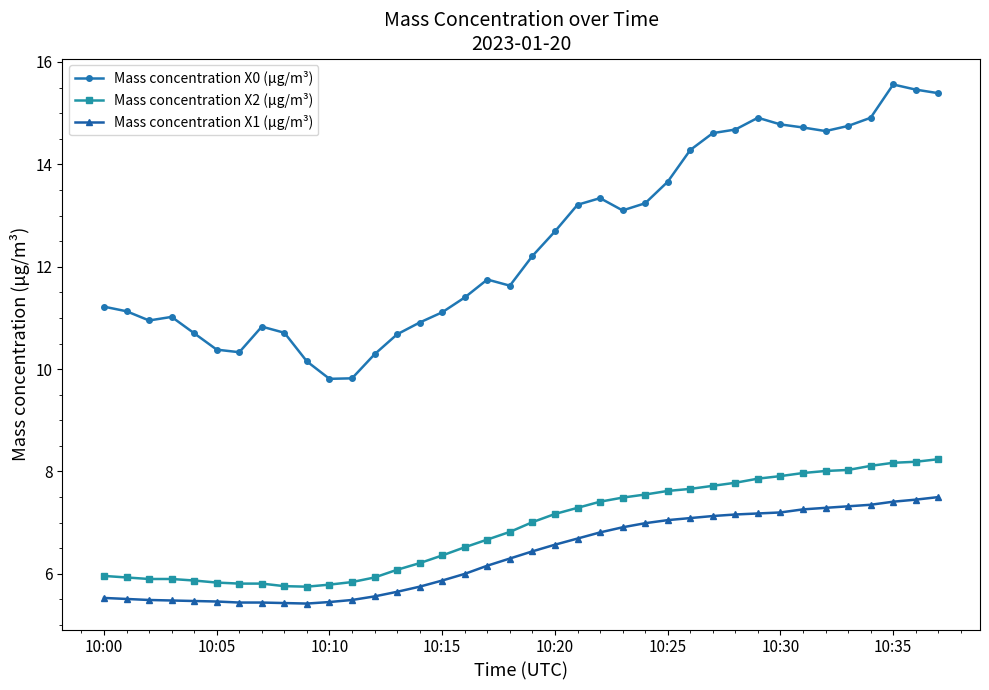

True or false: Mass concentration X0 (μg/m³) and Mass concentration X1 (μg/m³) cross at least once.

False